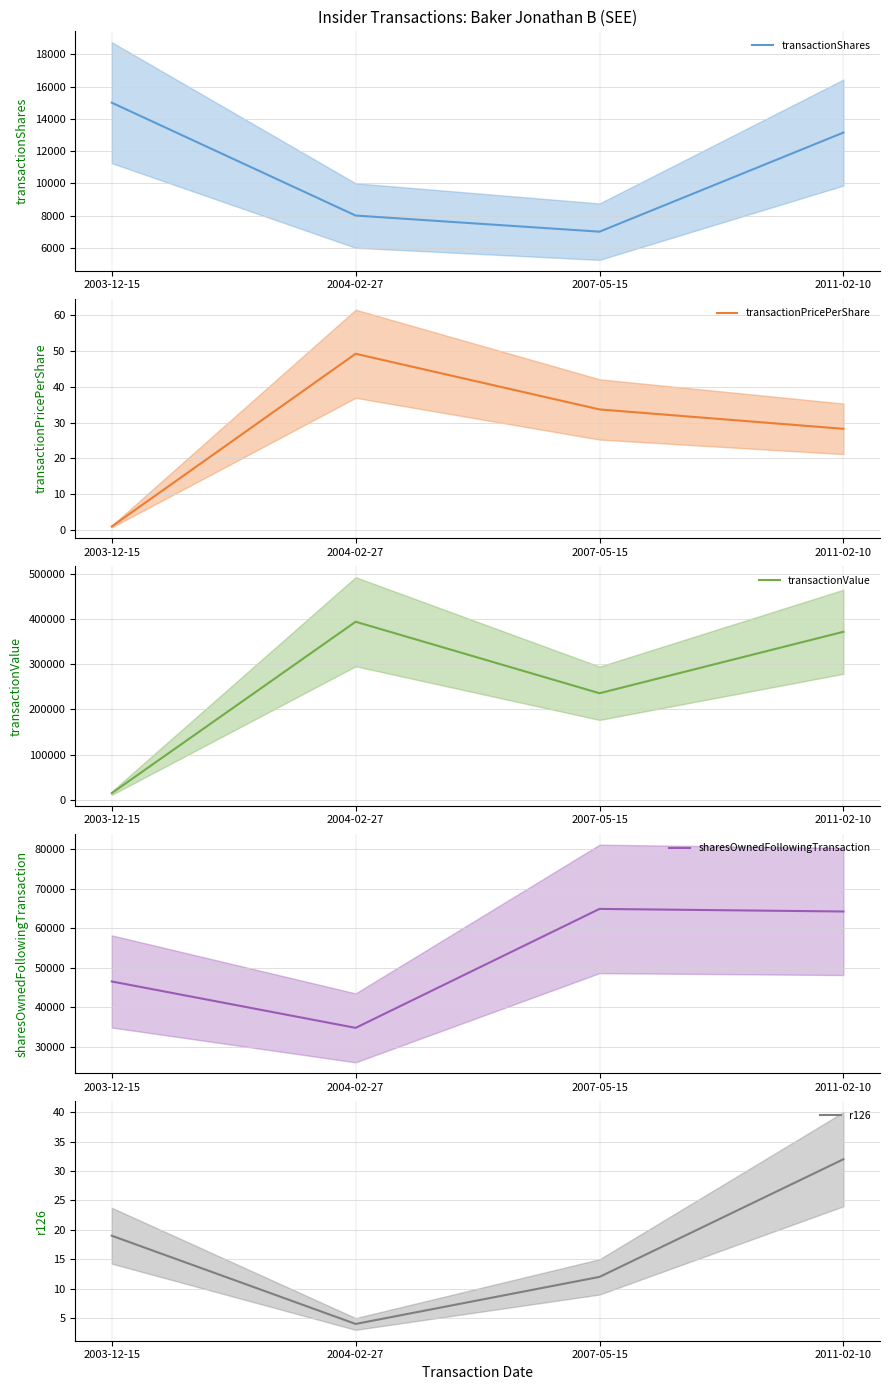

What is the lowest value of the transactionShares series?

7000